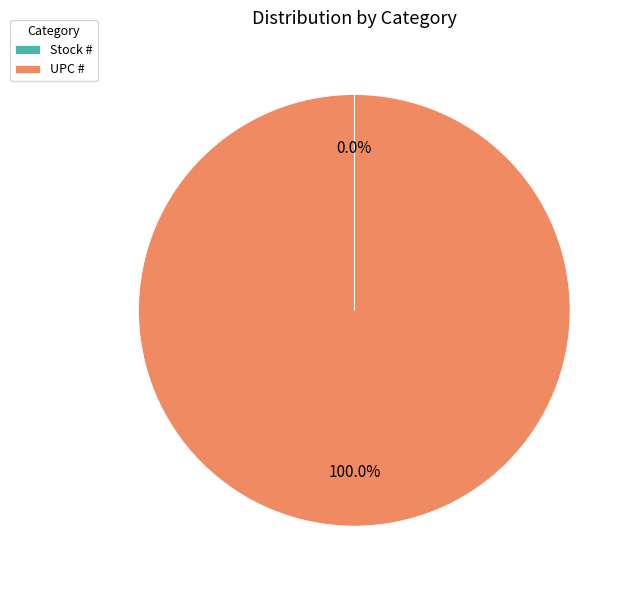

Which category has the biggest portion of the pie?

UPC #